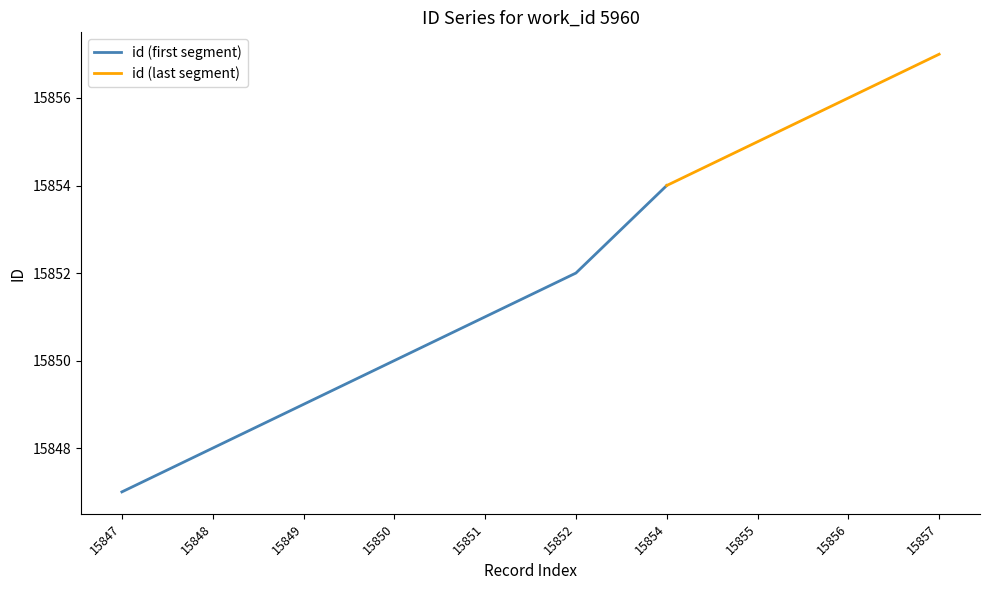

Rank the categories by value from lowest to highest.

15847, 15848, 15849, 15850, 15851, 15852, 15854, 15855, 15856, 15857